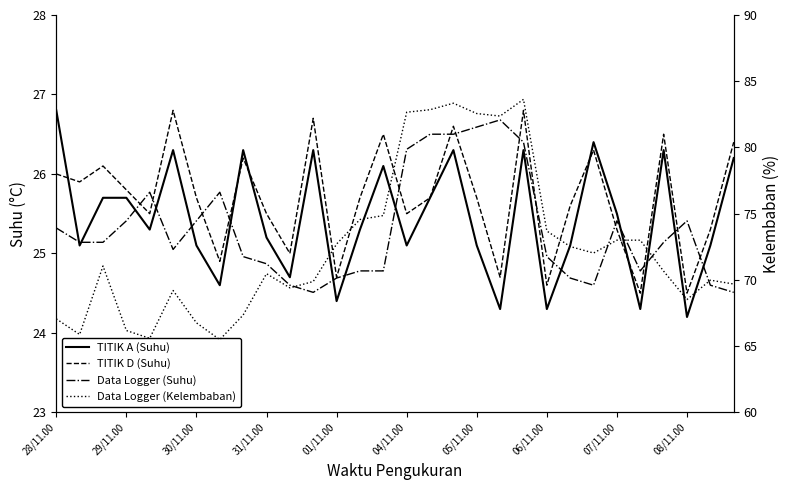

What is the minimum value shown in the chart?

24.2